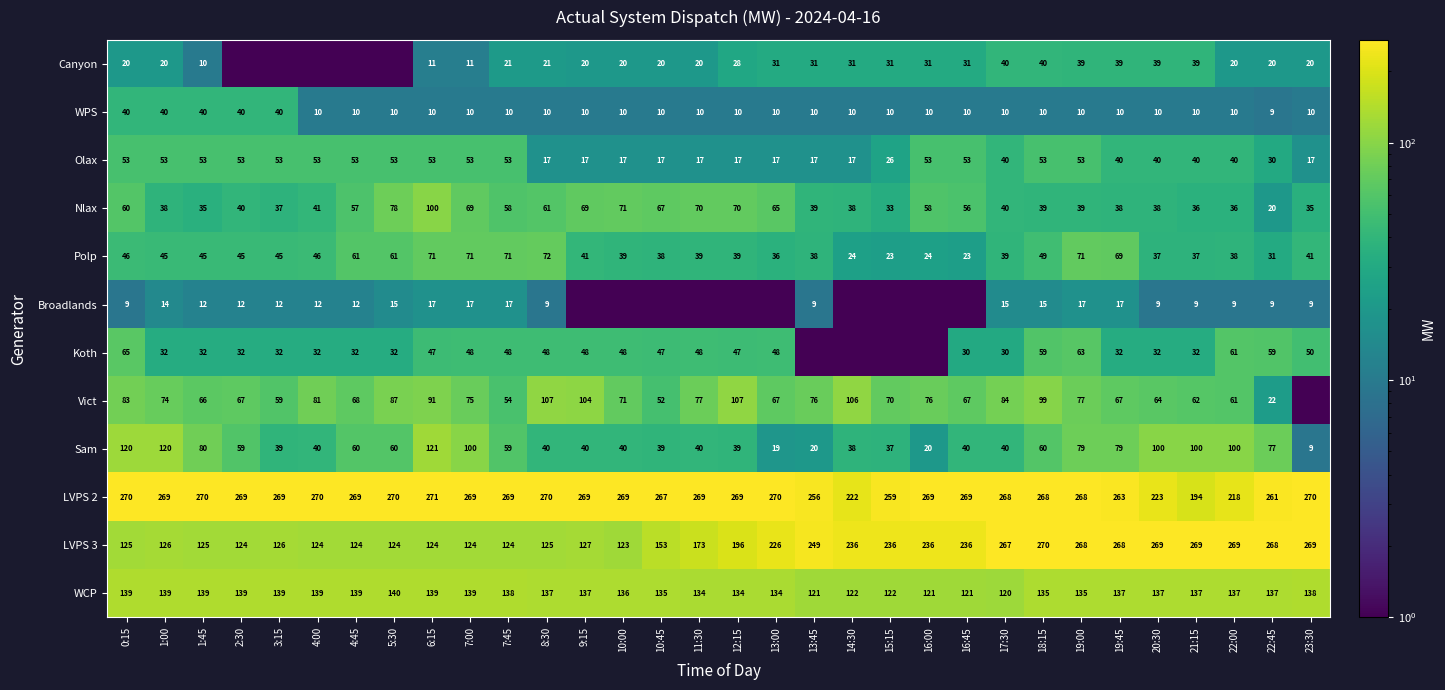

Is the value of Broadlands at 2:30 greater than the value of Canyon at 14:30?

No